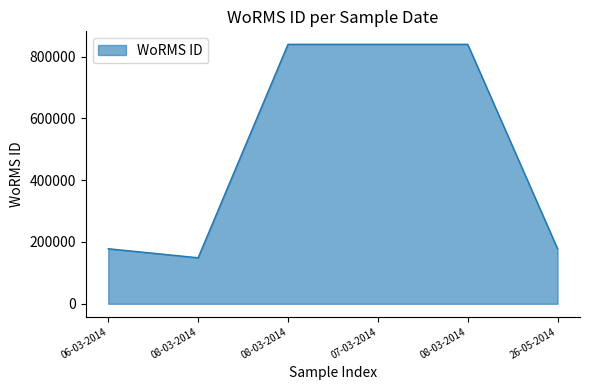

How many values are below 839985?

3